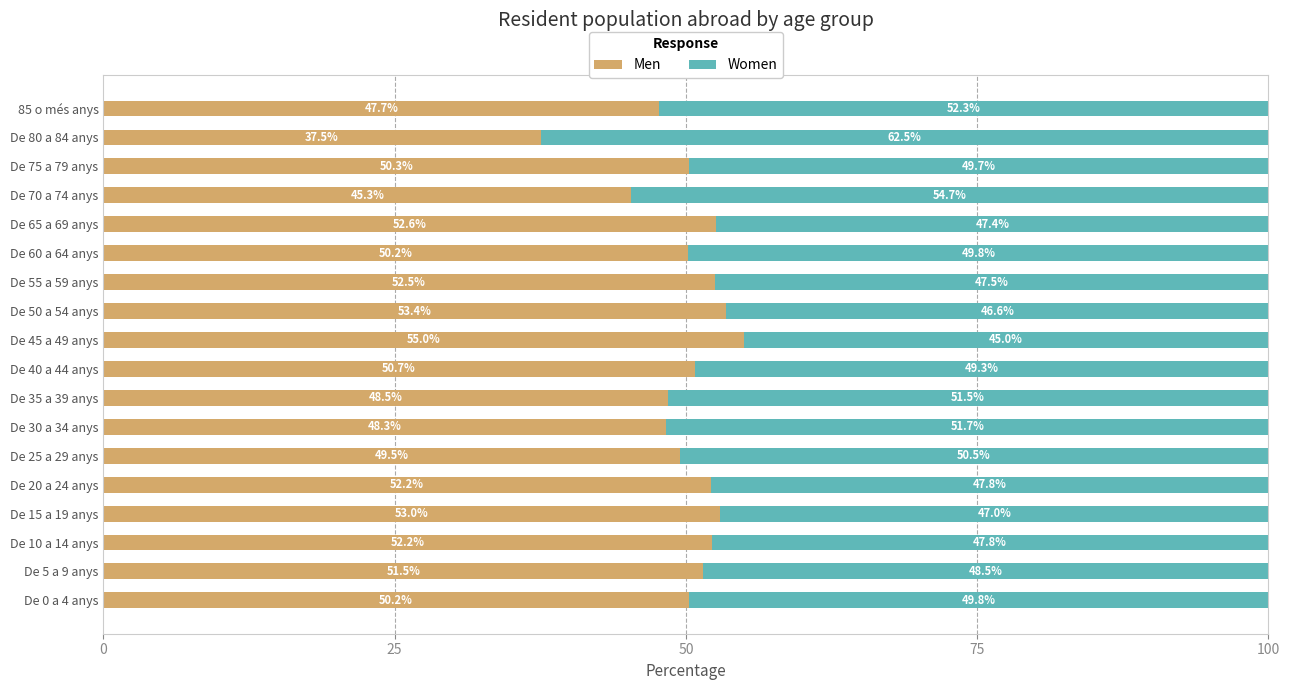

What value does the Men series have at De 0 a 4 anys?

50.2